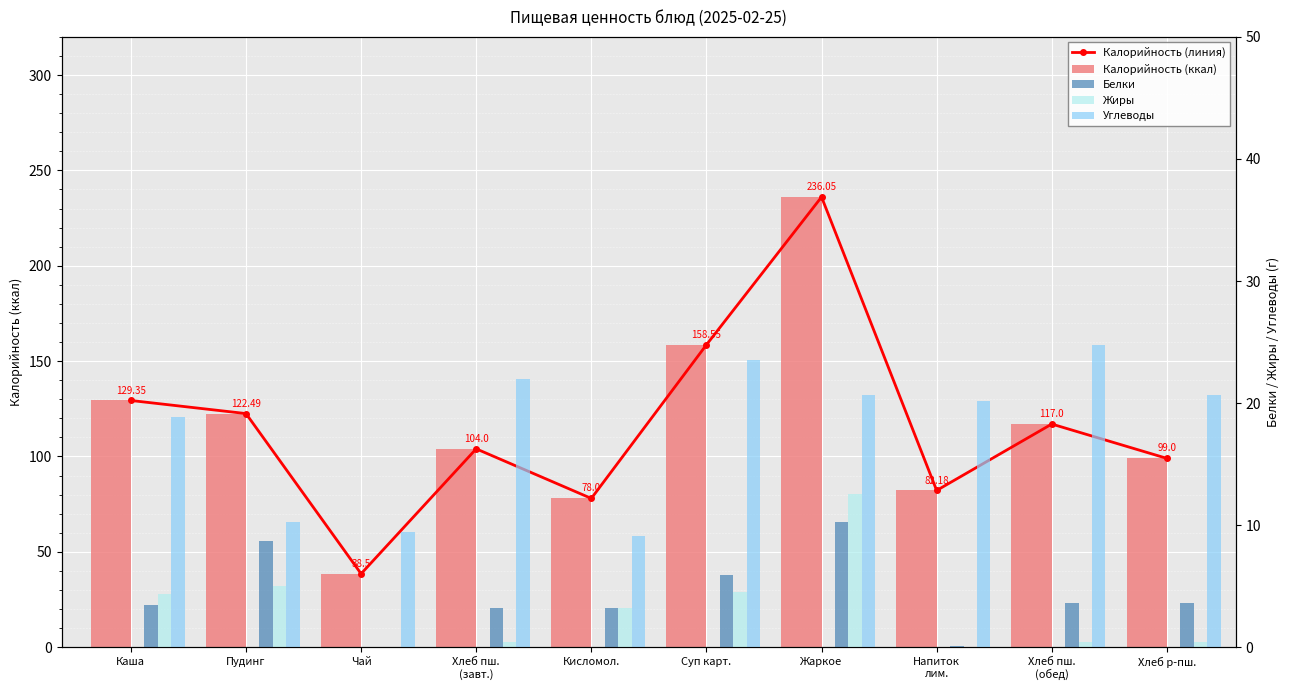

The Жиры series shows 4.4 at Каша. True or false?

True